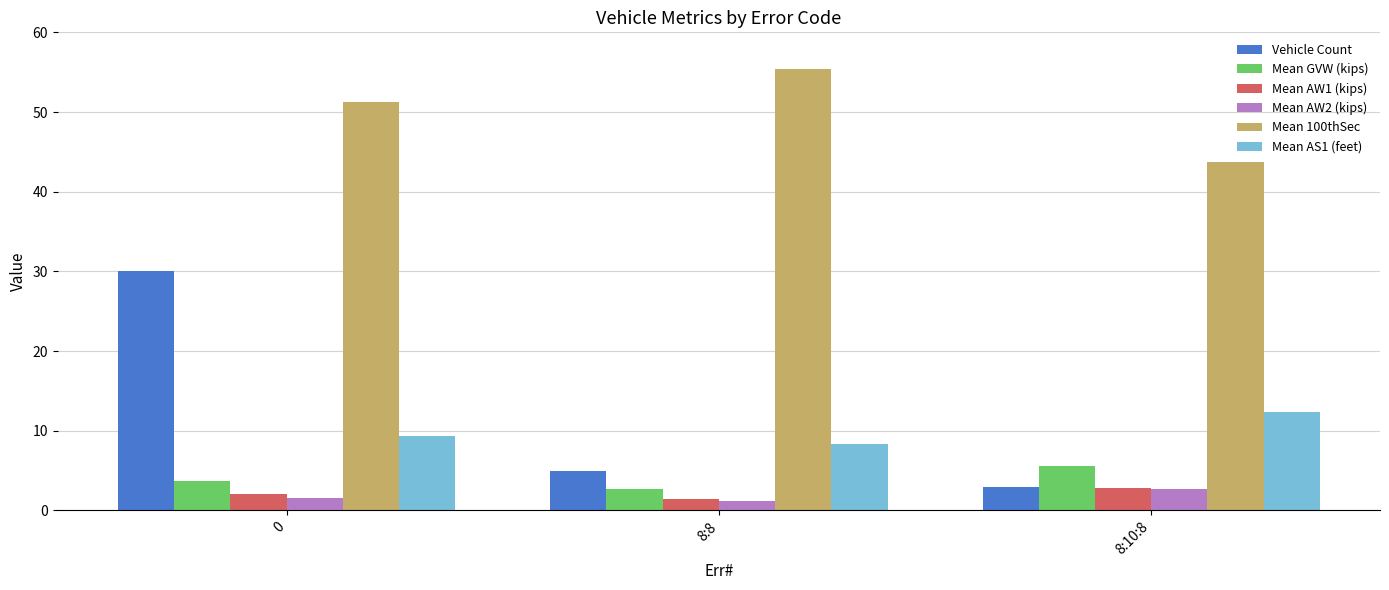

What is the difference between the Mean AW2 (kips) values at 8:8 and 8:10:8?

1.5